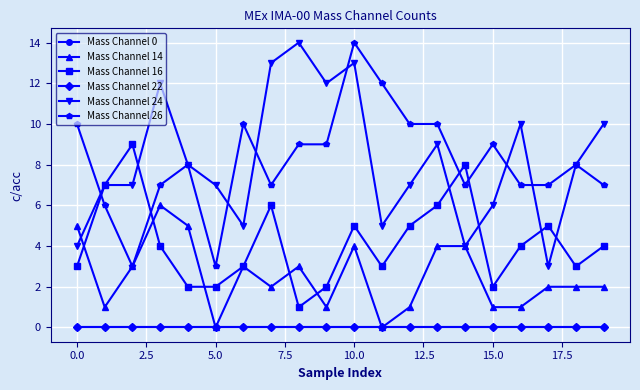

After their last crossing, which series has the higher values: Mass Channel 24 or Mass Channel 16?

Mass Channel 24